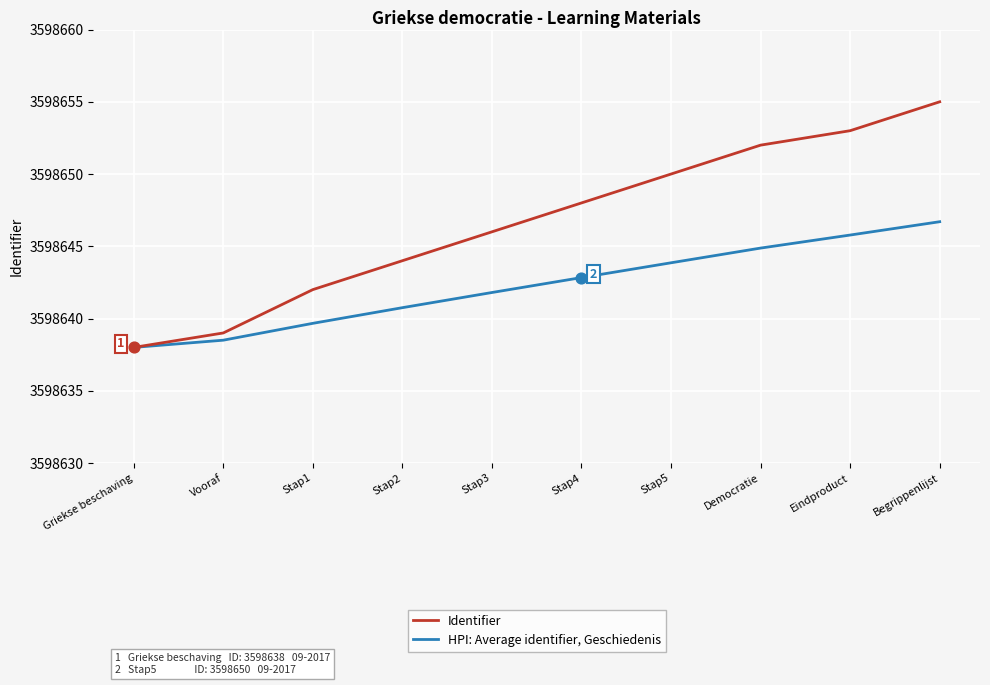

What is the total value across all series at Stap3?

7197287.8